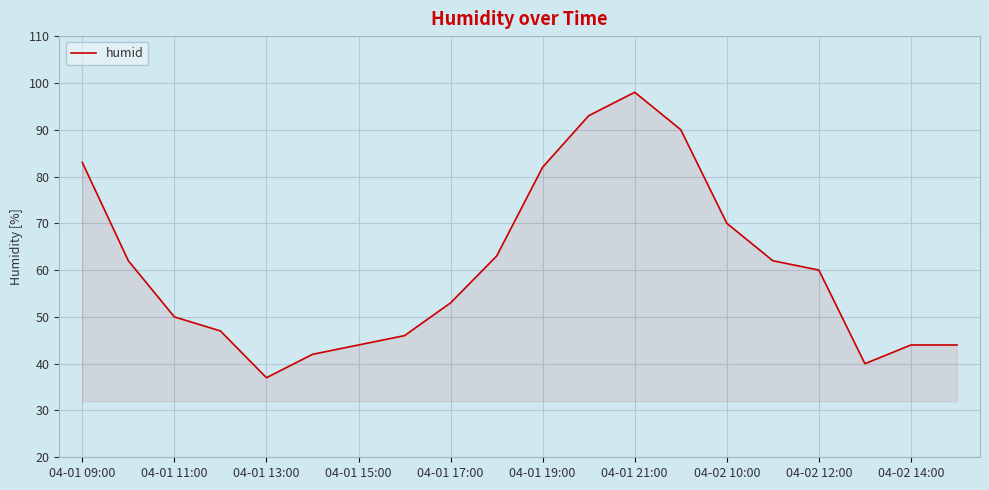

What is the difference between the maximum and minimum values?

61